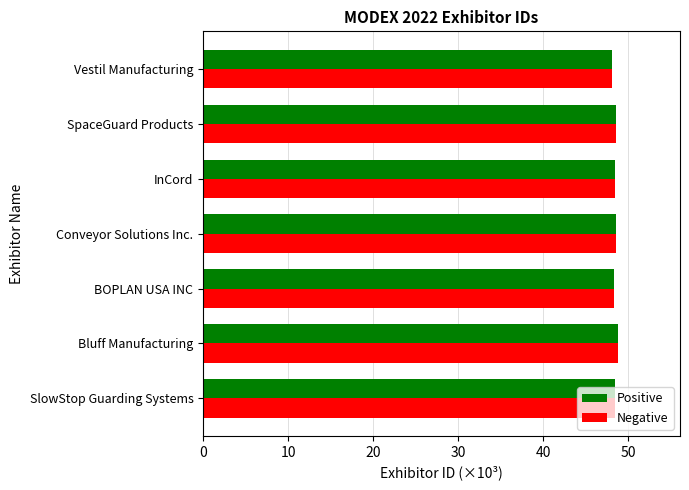

What is the lowest value of the Negative series?

48.1